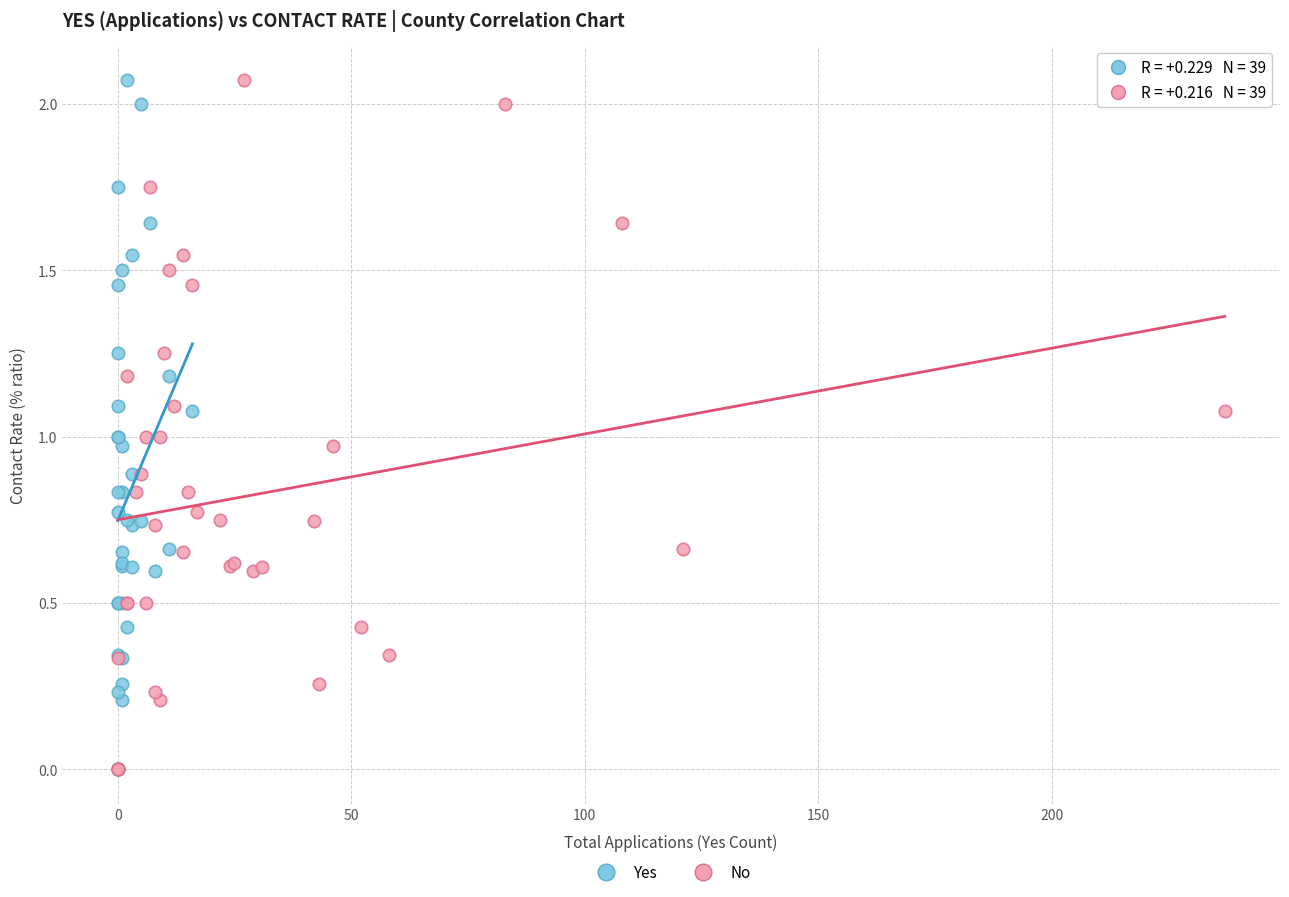

What are all the series names shown in the legend?

Yes, No